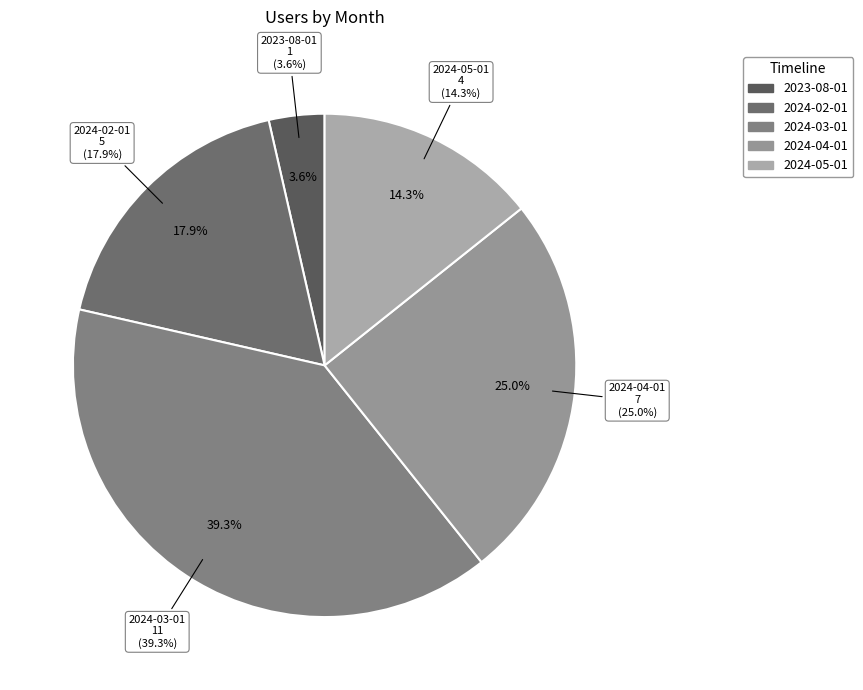

To the nearest percent, what is the average slice percentage?

20%